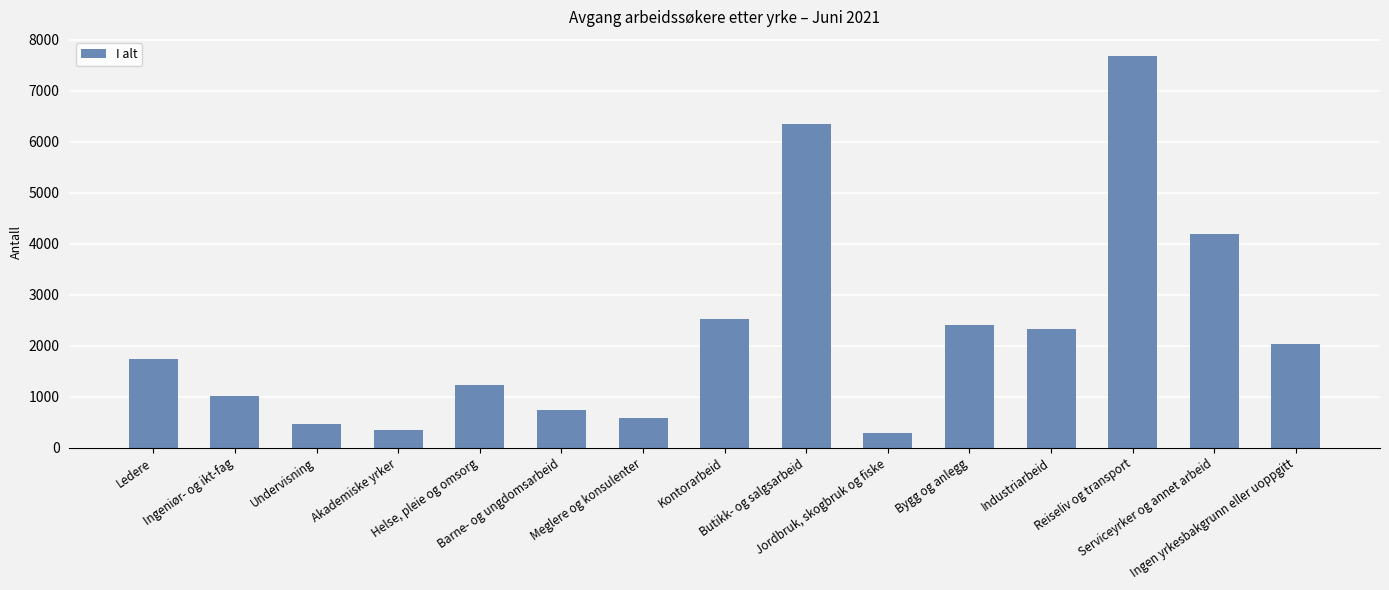

How many data points does each series have?

15